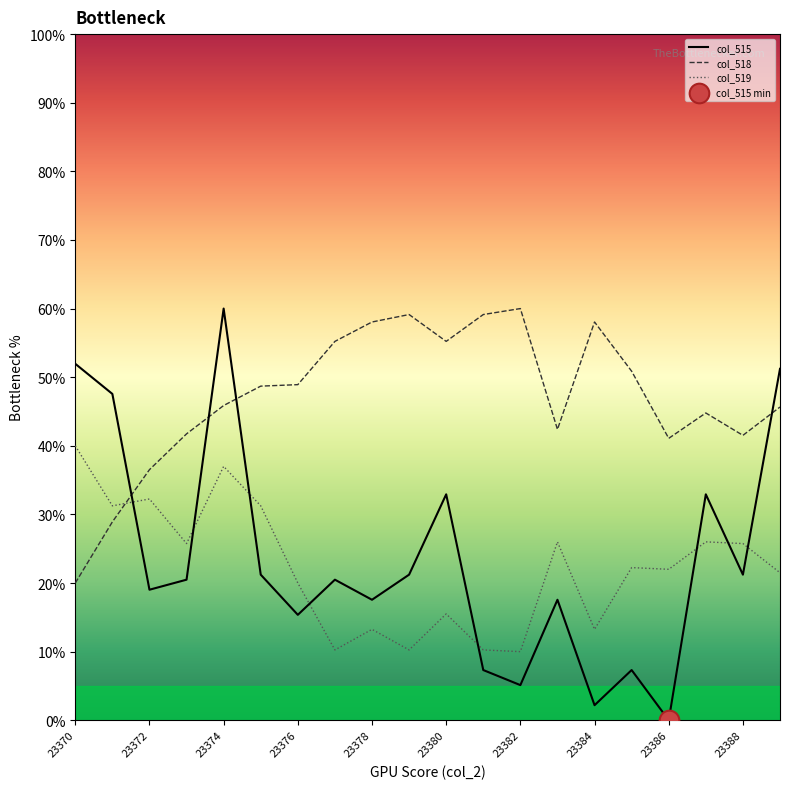

At how many categories does at least one series exceed 43?

15